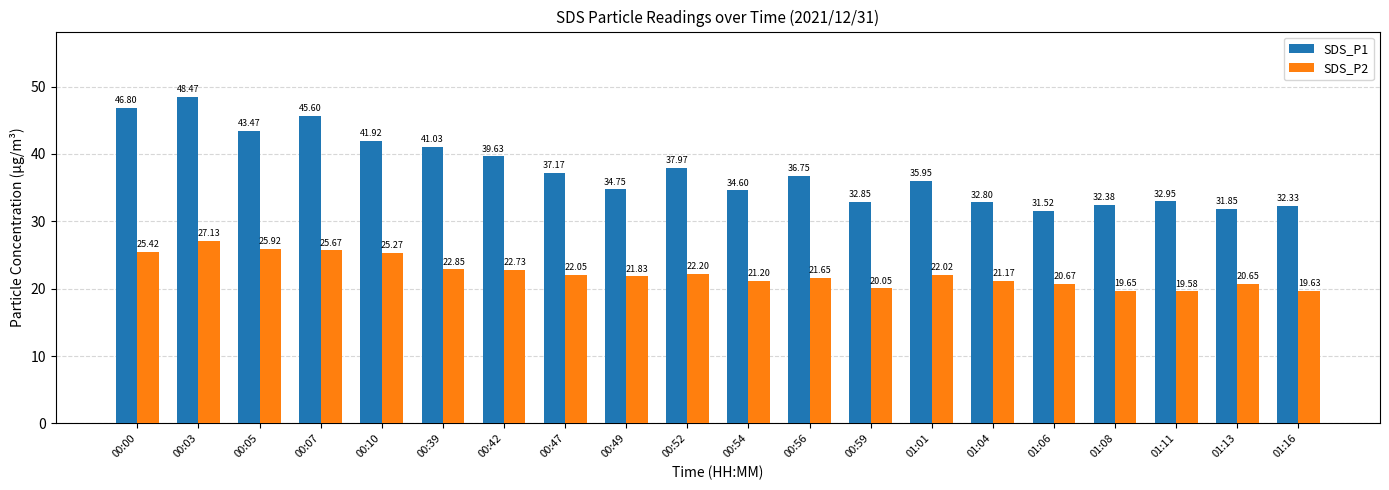

How many values in the SDS_P2 series exceed 22?

10